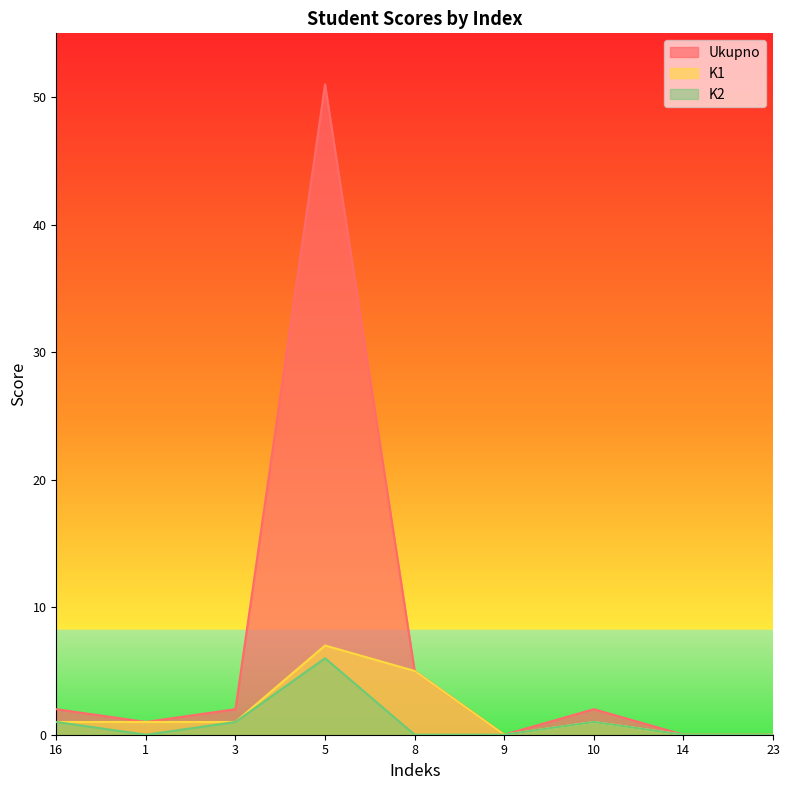

What is the difference between the K1 values at 3 and 23?

1